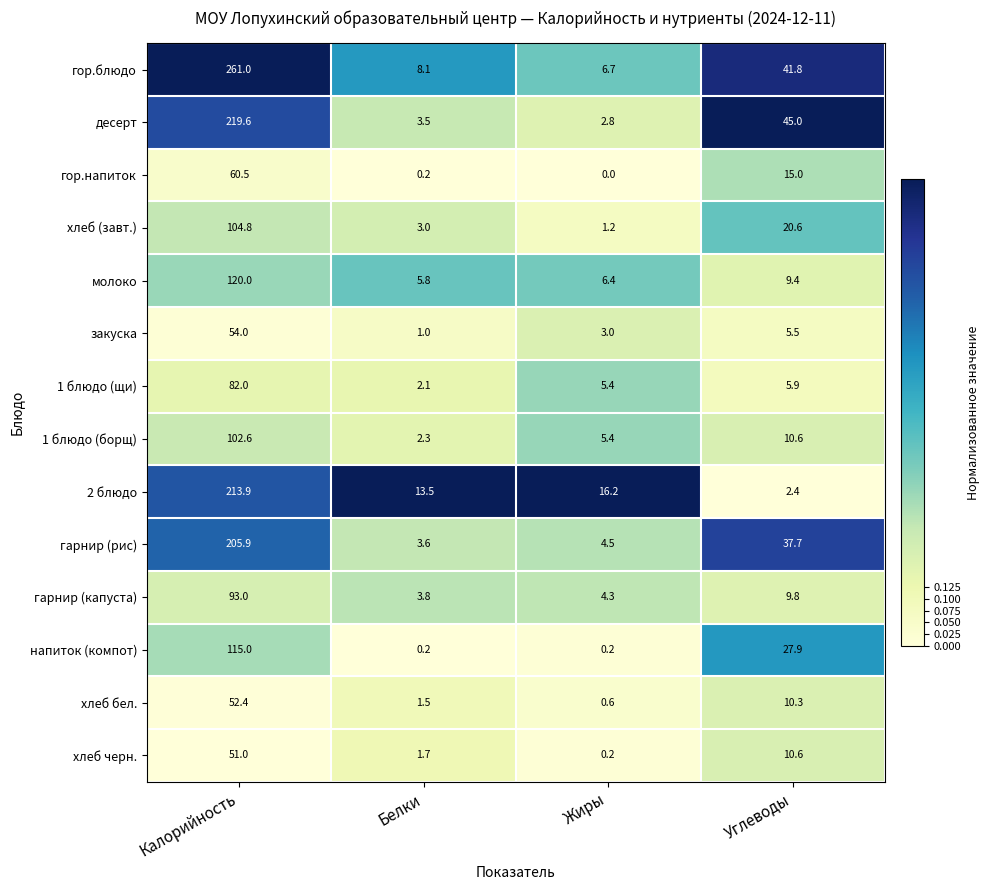

How many categories are shown in the chart?

4